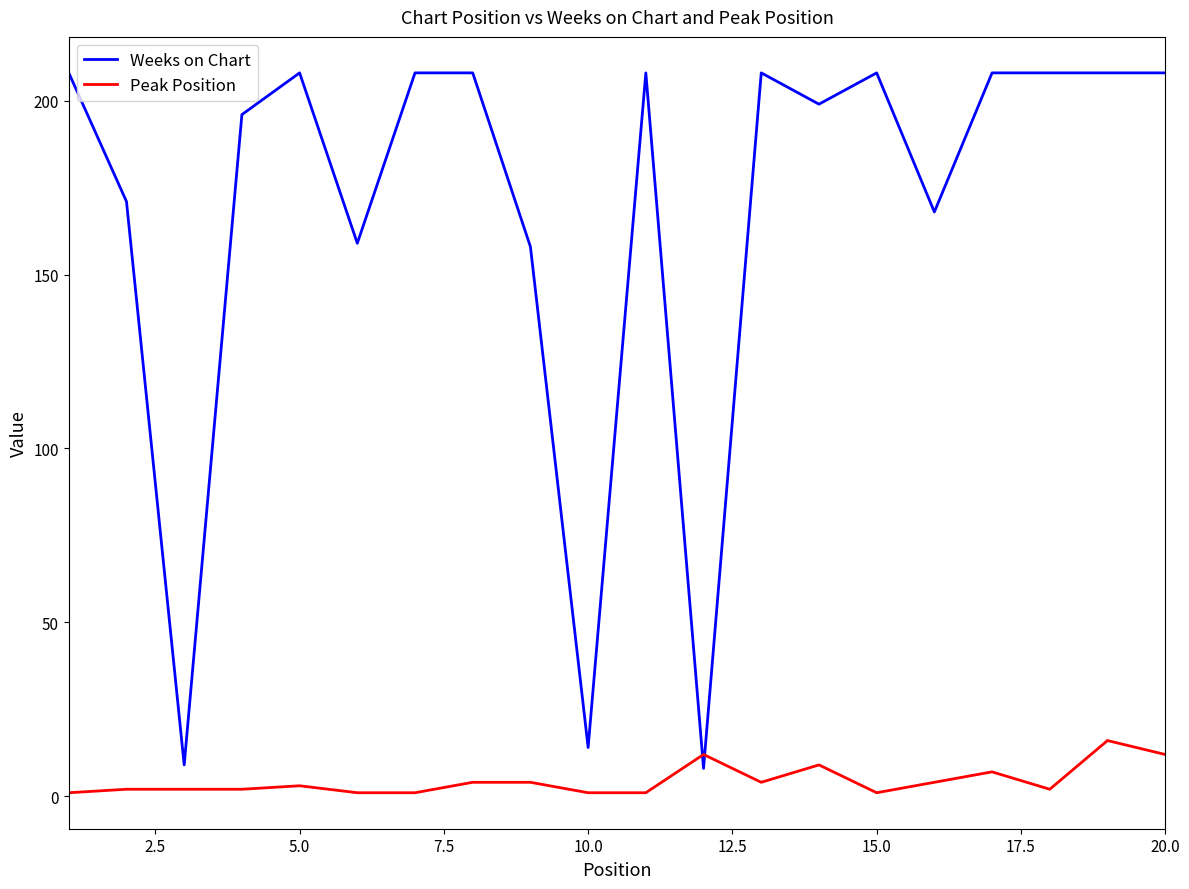

How many times do Weeks on Chart and Peak Position cross each other?

2